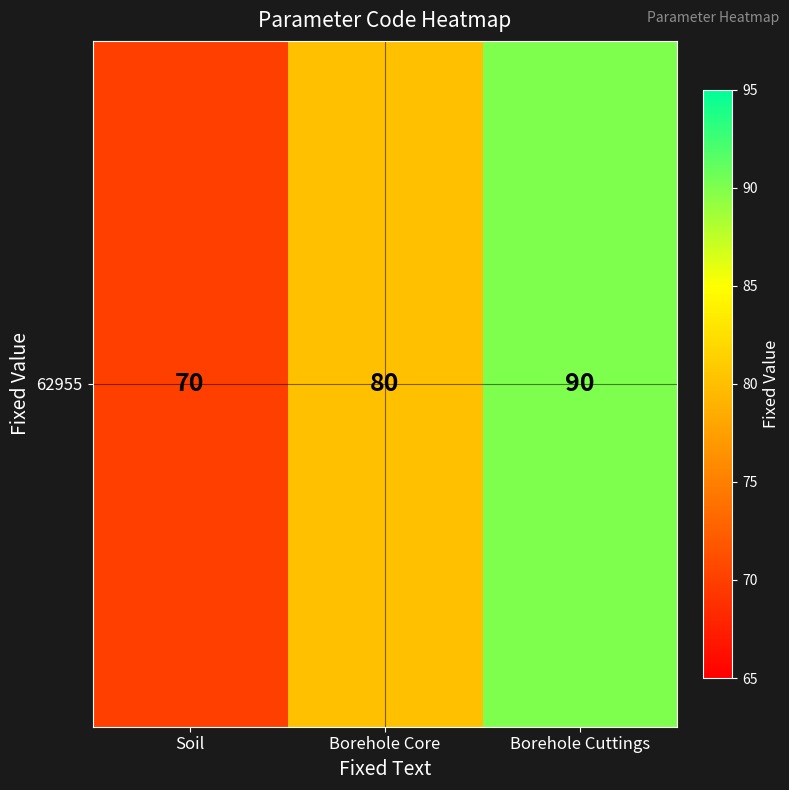

How many values are between 70 and 90?

3